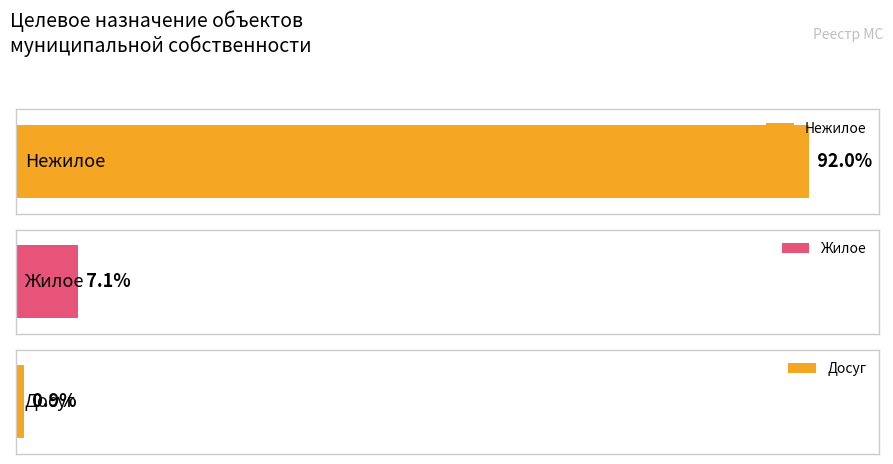

The chart shows a value of 31 at Нежилое. True or false?

False